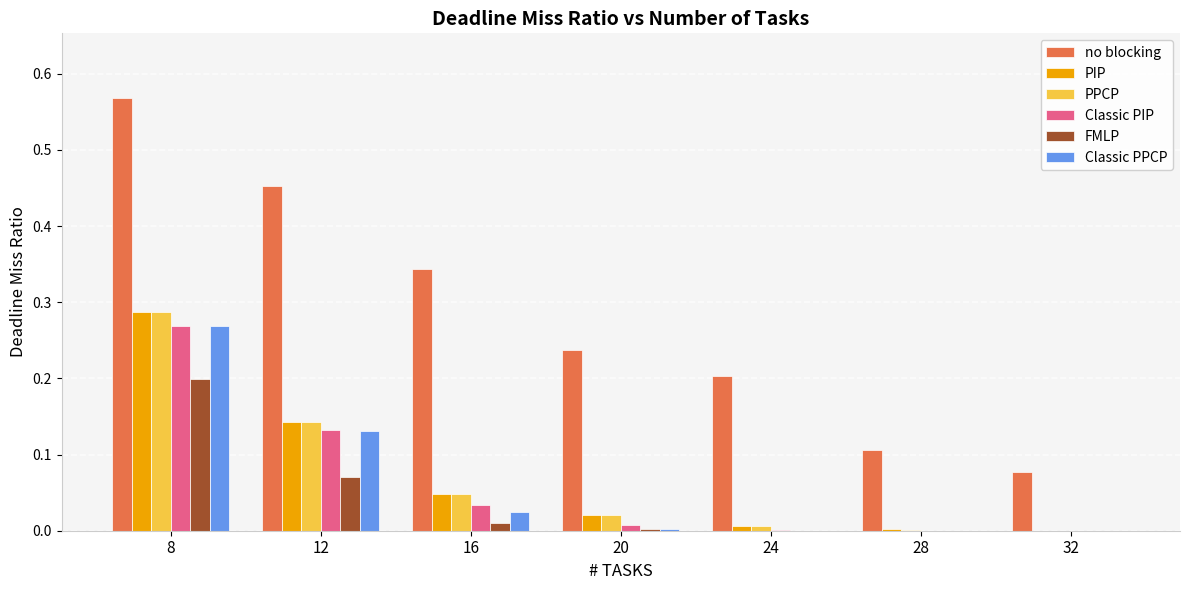

What are all the series names shown in the legend?

no blocking, PIP, PPCP, Classic PIP, FMLP, Classic PPCP